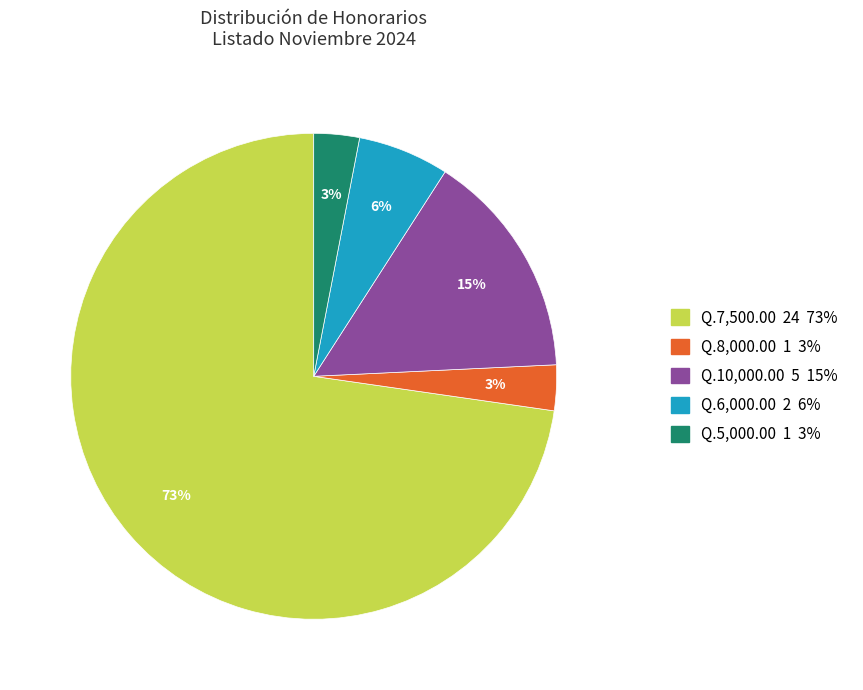

Count the number of slices in the pie.

5